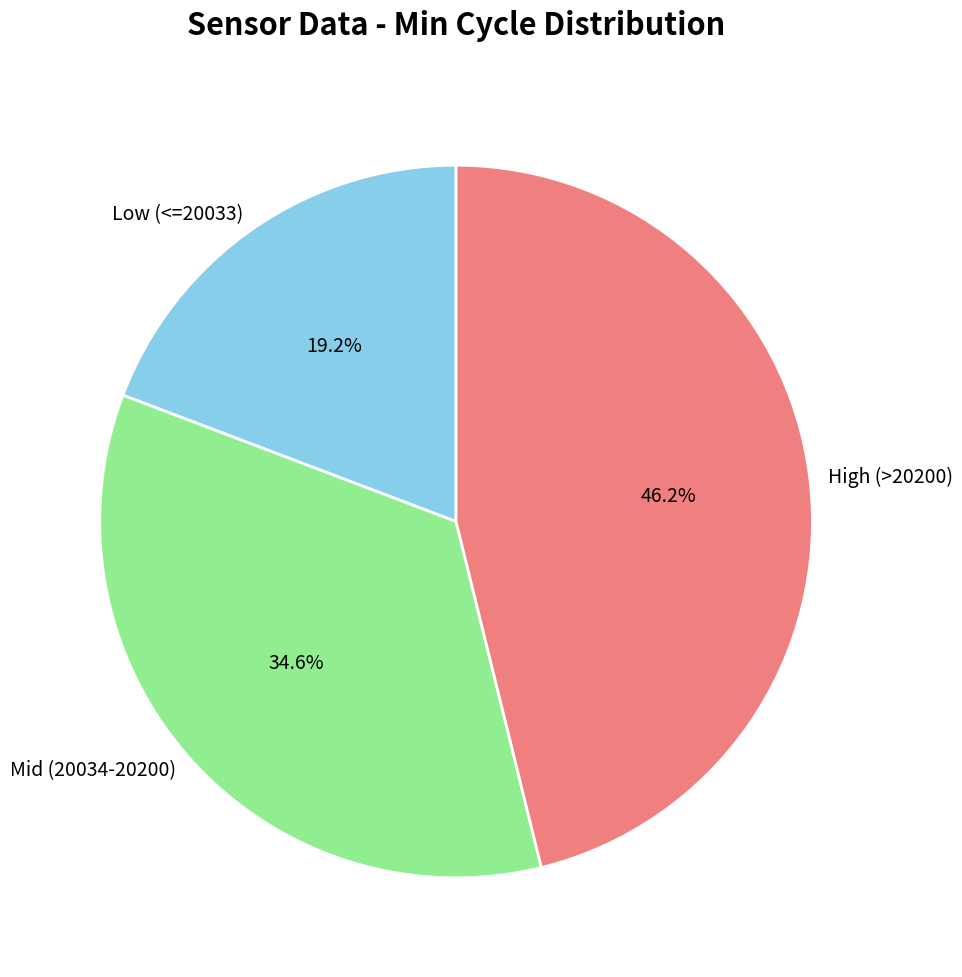

What is the ratio of the value at Low (<=20033) to the value at High (>20200)?

0.4